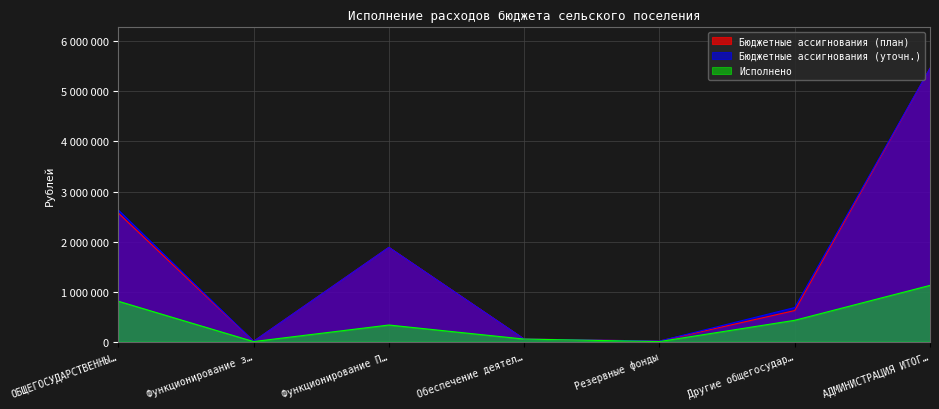

What are all the series names shown in the legend?

Бюджетные ассигнования (план), Бюджетные ассигнования (уточн.), Исполнено